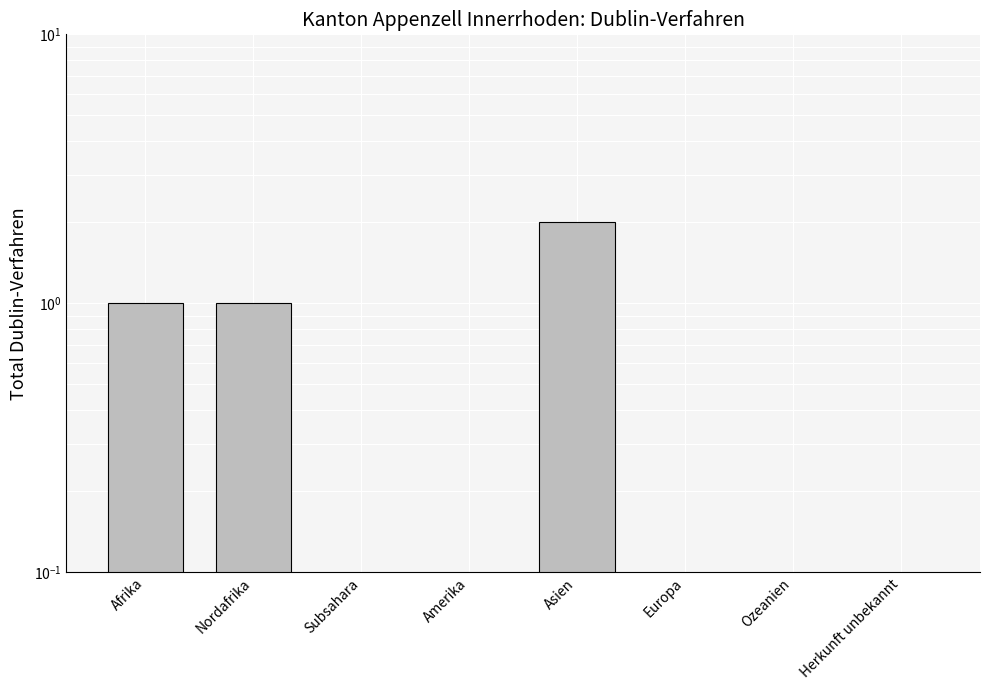

How many bars are there in total?

8